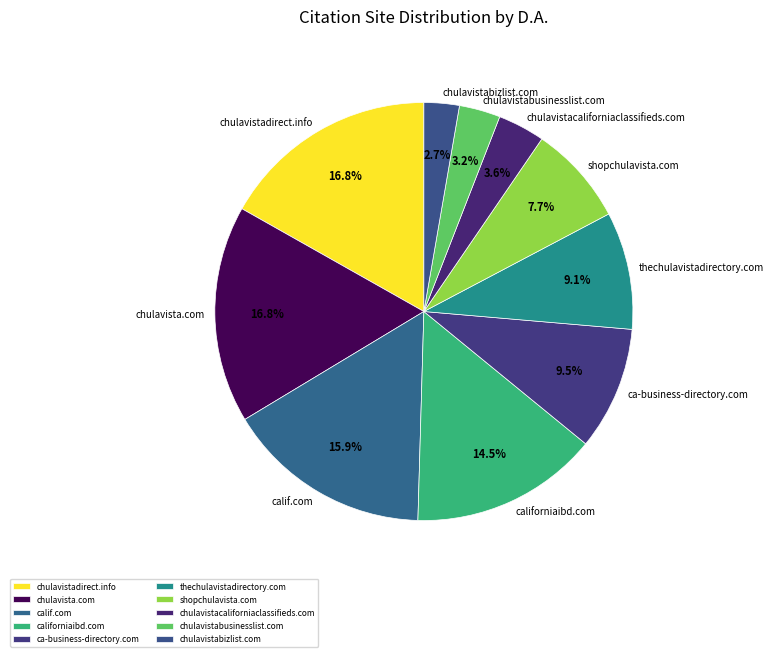

Which has a higher value, chulavistadirect.info or shopchulavista.com?

chulavistadirect.info